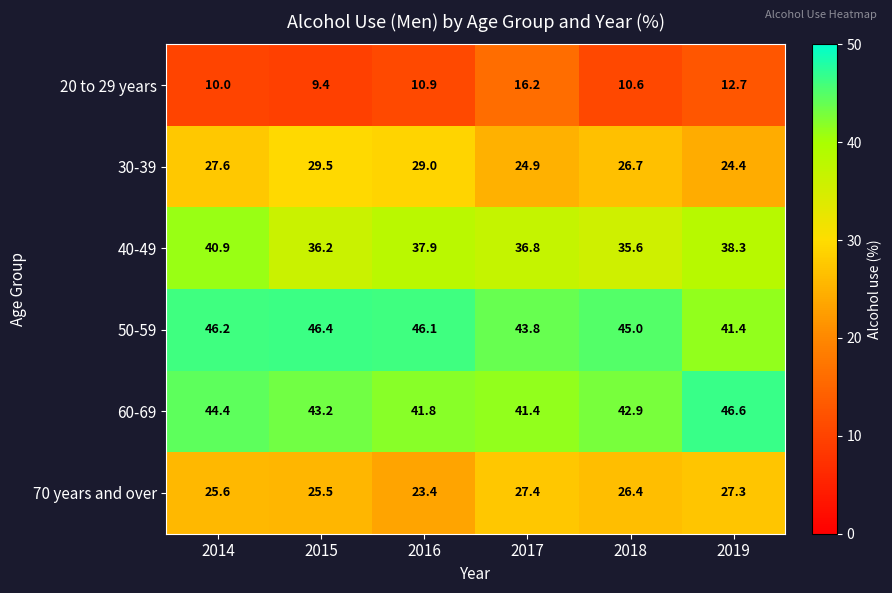

The value of 30-39 at 2015 is 12.7. True or false?

False